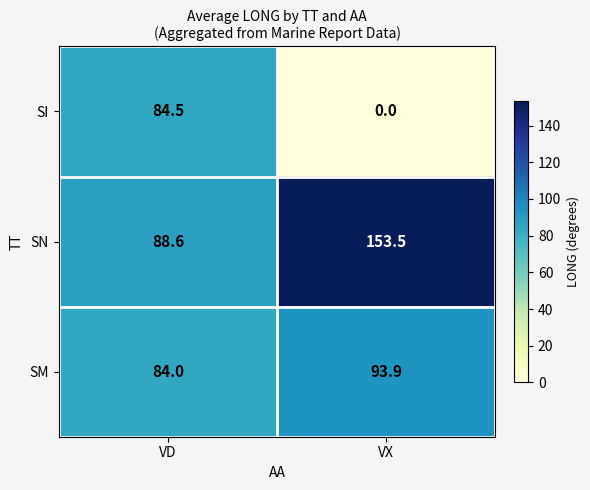

Reading left to right, extract all data points from this chart.

SI: 84.5	0.0
SN: 88.6	153.5
SM: 84.0	93.9